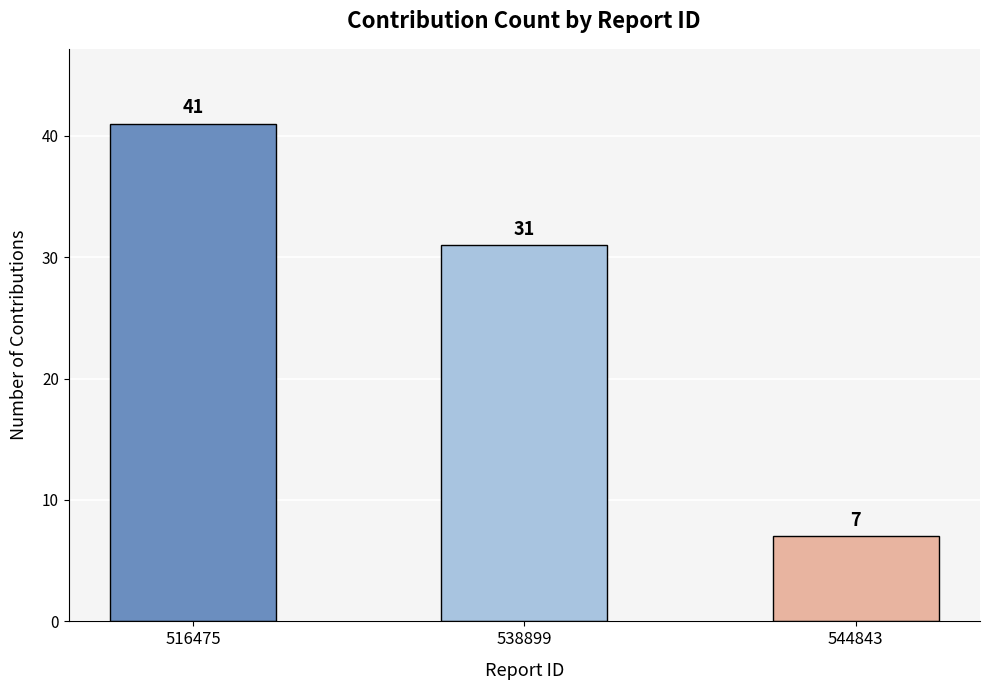

At which label is the value closest to 24?

538899